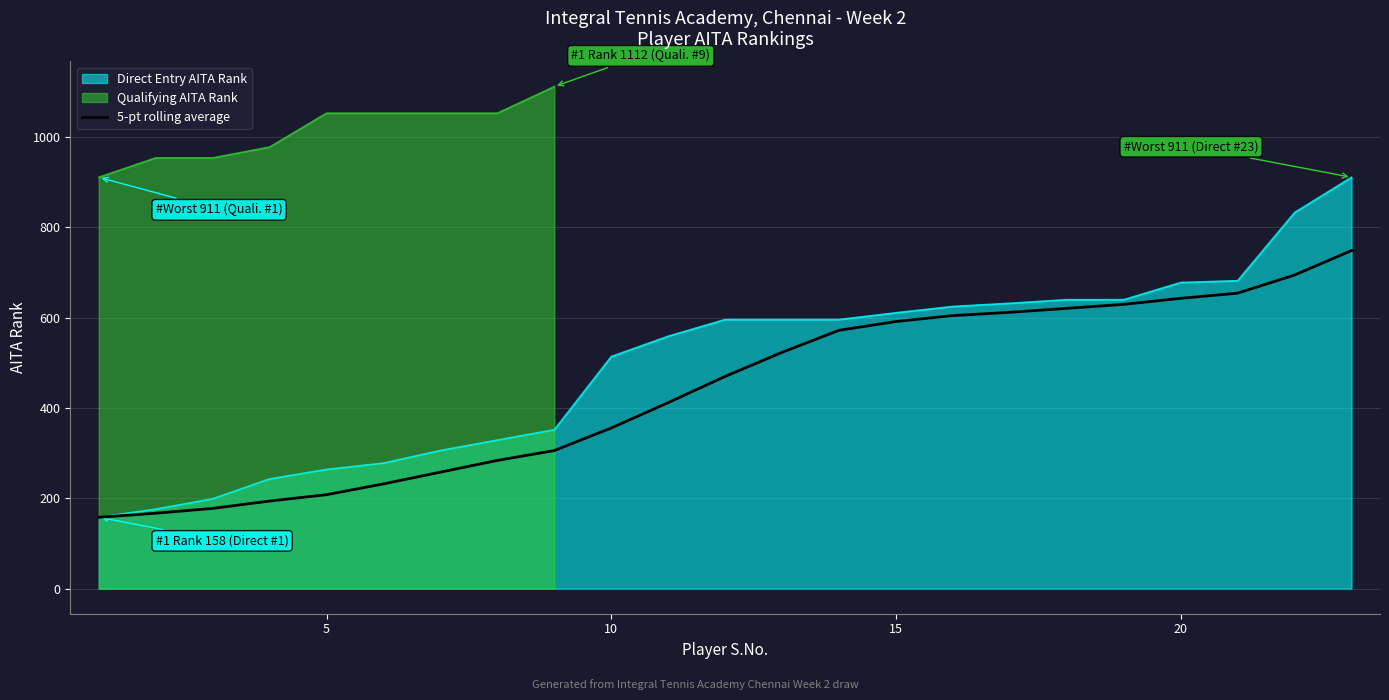

True or false: there are more than 0 points higher than both neighbors.

False